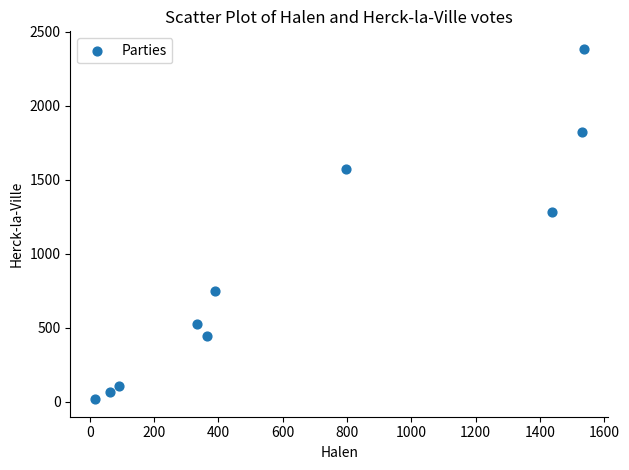

What Y value in the scatter plot is closest to 1201?

1279